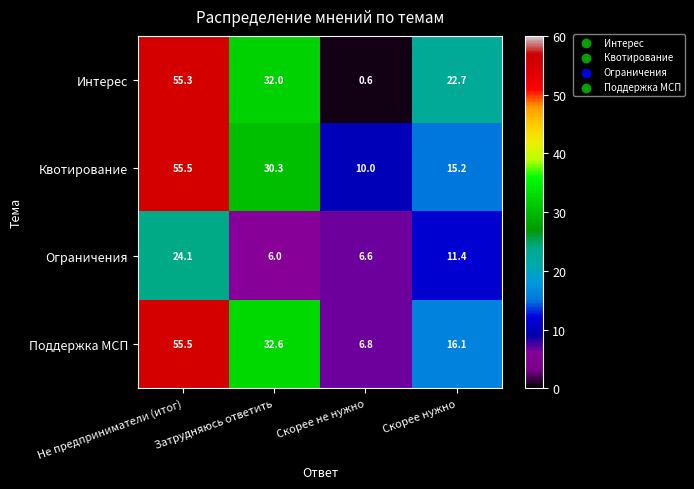

What is the spread (max minus min) of values at Затрудняюсь ответить?

26.6